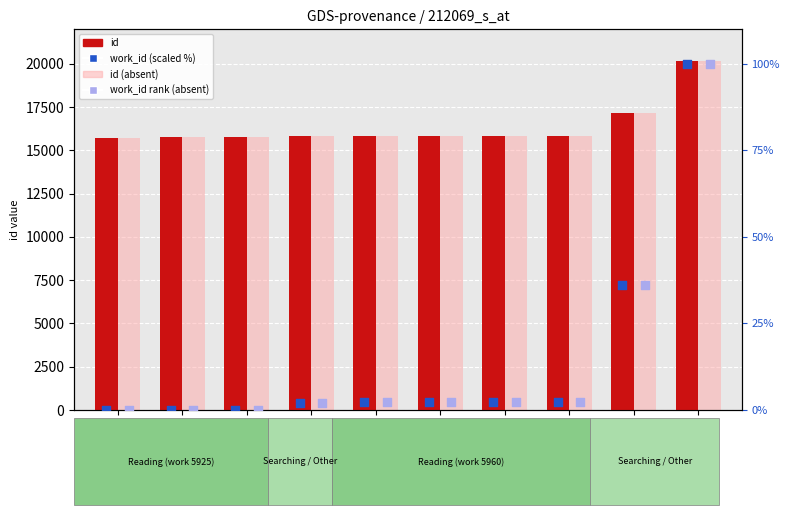

Which series contains the highest Y value?

id